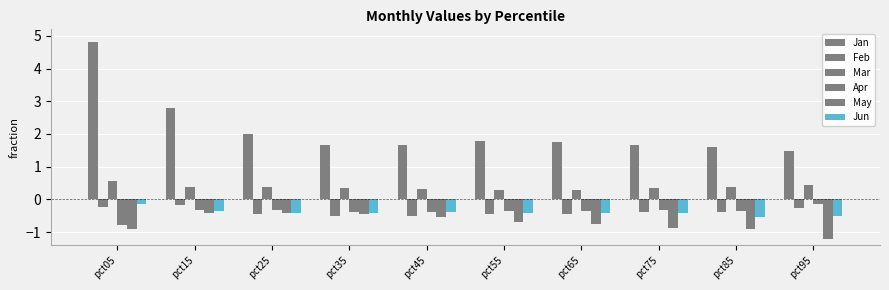

Reading left to right, what are all the values shown in this chart?

Jan: pct05=4.8	pct15=2.8	pct25=2.0	pct35=1.7	pct45=1.7	pct55=1.8	pct65=1.8	pct75=1.7	pct85=1.6	pct95=1.5
Feb: pct05=-0.2	pct15=-0.2	pct25=-0.4	pct35=-0.5	pct45=-0.5	pct55=-0.4	pct65=-0.4	pct75=-0.4	pct85=-0.4	pct95=-0.3
Mar: pct05=0.6	pct15=0.4	pct25=0.4	pct35=0.3	pct45=0.3	pct55=0.3	pct65=0.3	pct75=0.4	pct85=0.4	pct95=0.4
Apr: pct05=-0.8	pct15=-0.3	pct25=-0.3	pct35=-0.4	pct45=-0.4	pct55=-0.4	pct65=-0.4	pct75=-0.3	pct85=-0.3	pct95=-0.2
May: pct05=-0.9	pct15=-0.4	pct25=-0.4	pct35=-0.4	pct45=-0.6	pct55=-0.7	pct65=-0.7	pct75=-0.9	pct85=-0.9	pct95=-1.2
Jun: pct05=-0.2	pct15=-0.4	pct25=-0.4	pct35=-0.4	pct45=-0.4	pct55=-0.4	pct65=-0.4	pct75=-0.4	pct85=-0.5	pct95=-0.5